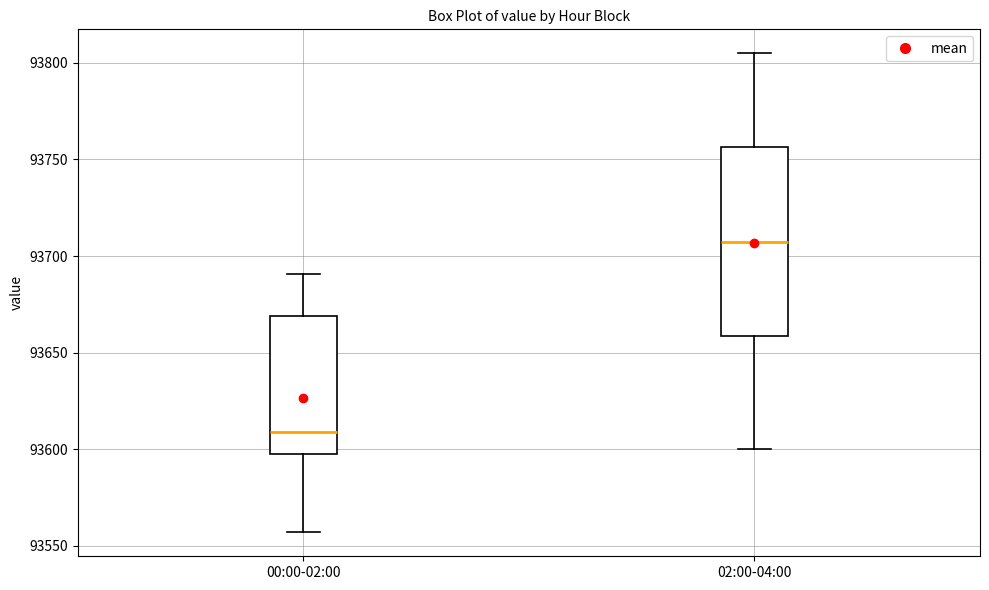

Reading left to right, read every box against the y-axis: the position of its median line, the range the box covers, and the ends of its whiskers. The values are not printed on the chart, so give them approximately, as read against the axis.

00:00-02:00: median 93610, box 93600 to 93670, whiskers 93555 to 93690
02:00-04:00: median 93710, box 93660 to 93755, whiskers 93600 to 93805